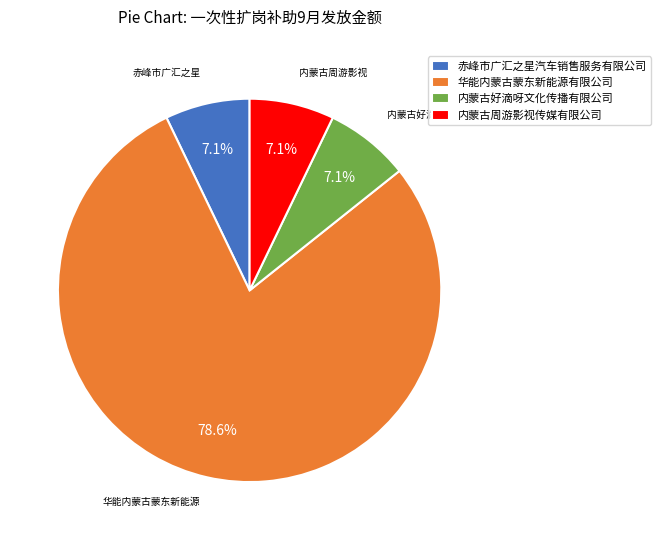

Which category has the biggest portion of the pie?

华能内蒙古蒙东新能源有限公司